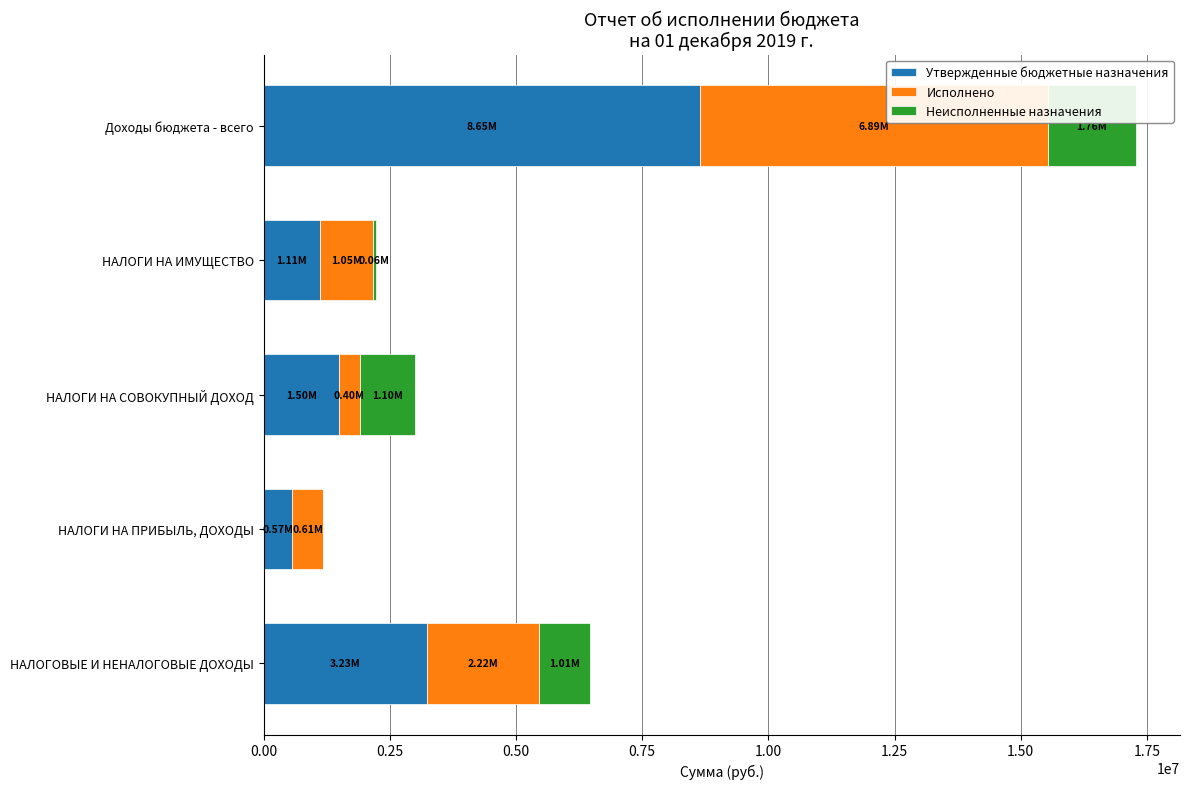

At which category is the sum across all series the highest?

Доходы бюджета - всего